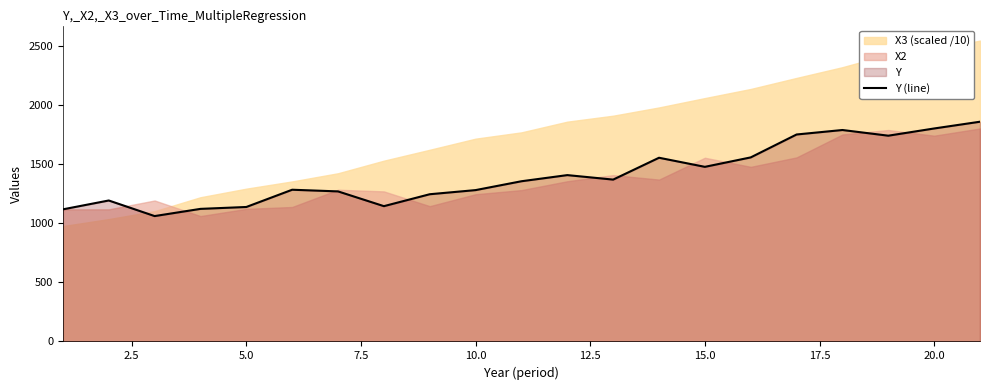

Reading left to right, transcribe all the data shown in this chart.

1119.0	1194.0	1062.0	1123.0	1139.0	1285.1	1271.0	1146.0	1247.0	1282.0	1357.0	1409.0	1371.0	1556.0	1479.0	1559.0	1753.0	1791.0	1742.9	1804.0	1861.2